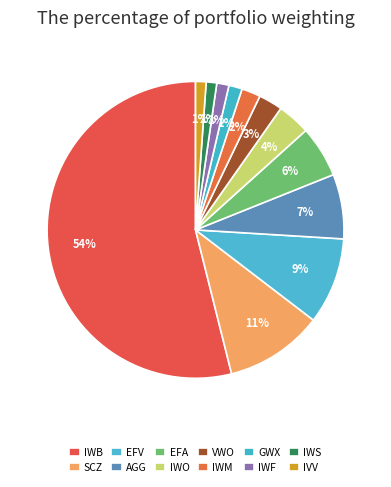

What is the ratio of the value at IWS to the value at SCZ?

0.1